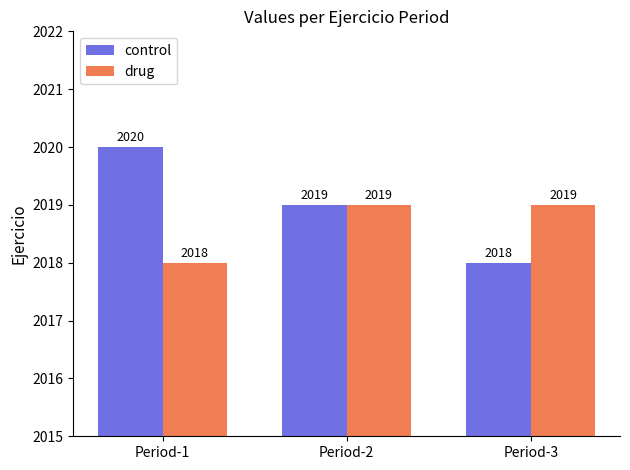

The value of drug at Period-2 is 2019. True or false?

True